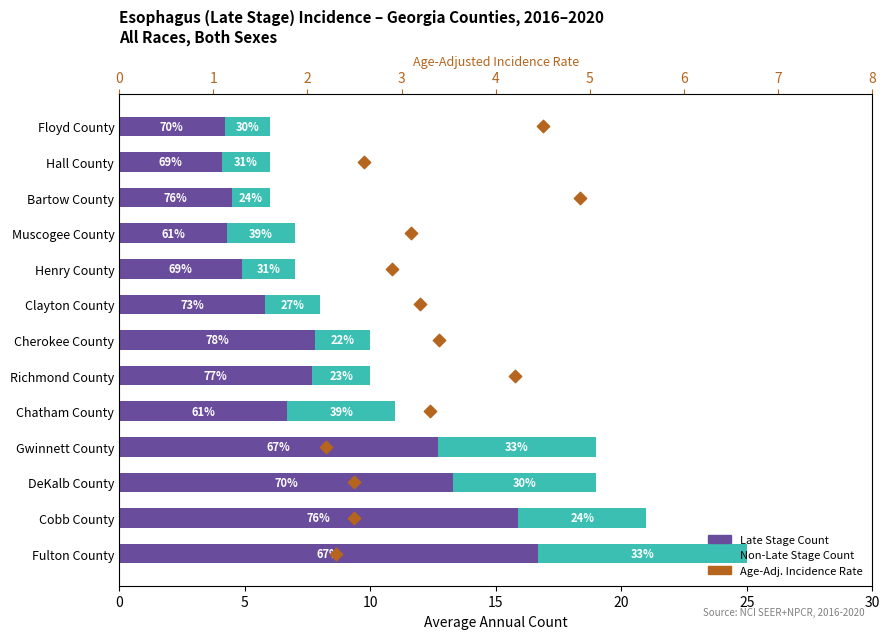

Which series contains the highest Y value?

Late Stage Count